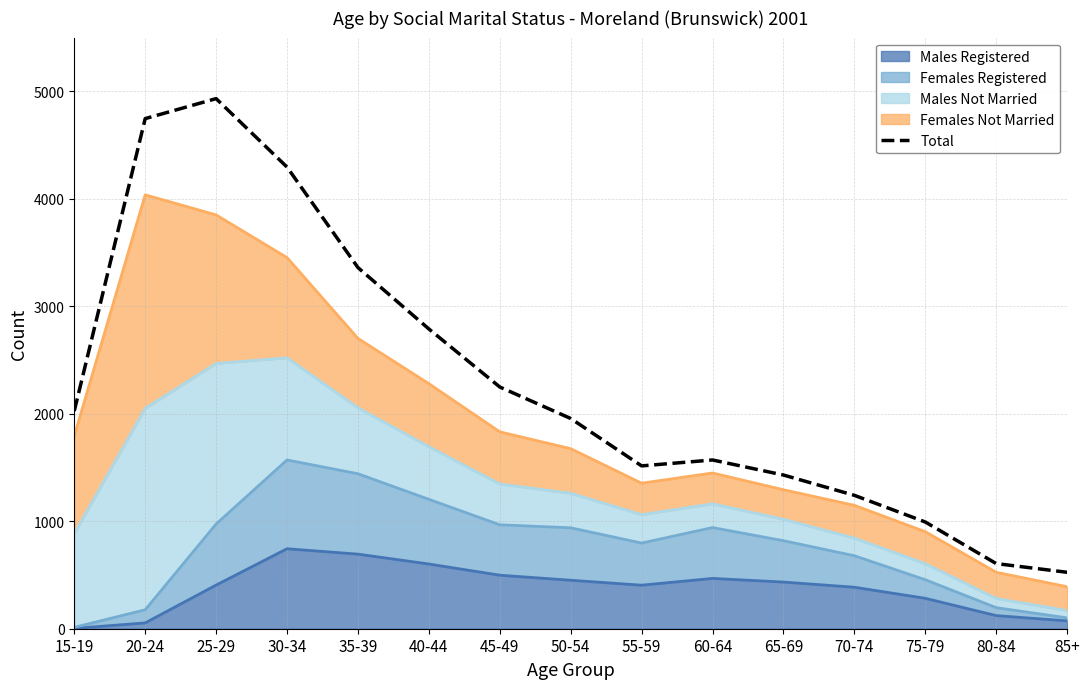

What is the minimum value shown in the chart?

525